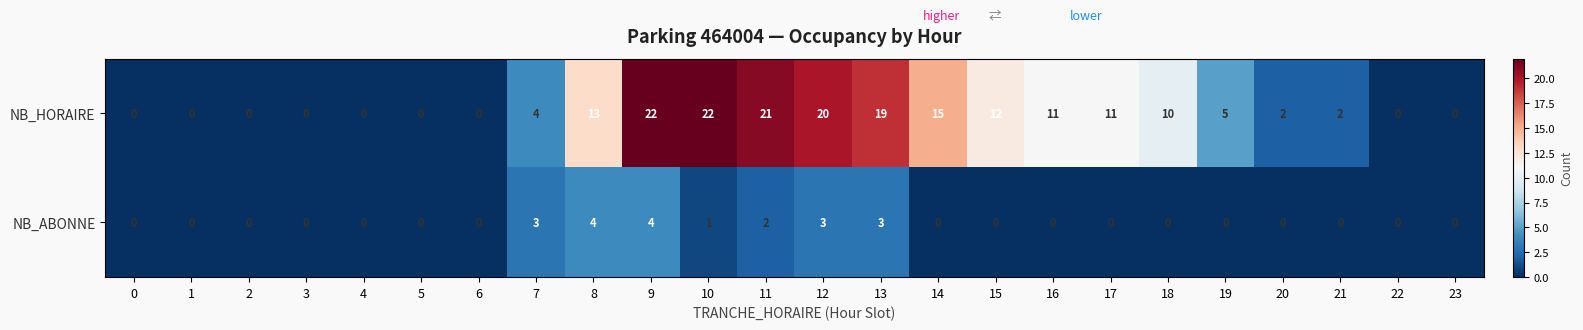

Count the NB_ABONNE values in the range 0 to 2.

19